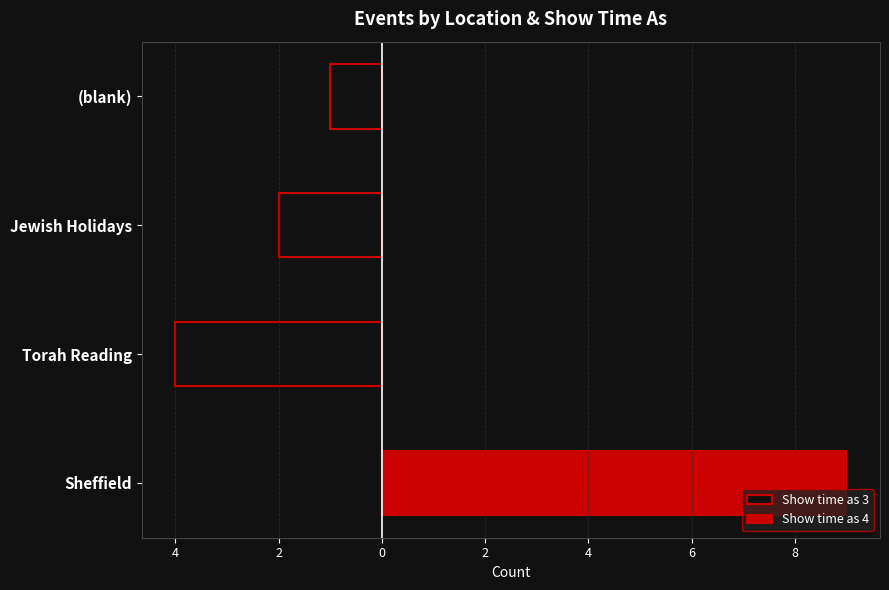

How many values in Show time as 4 are above zero?

1